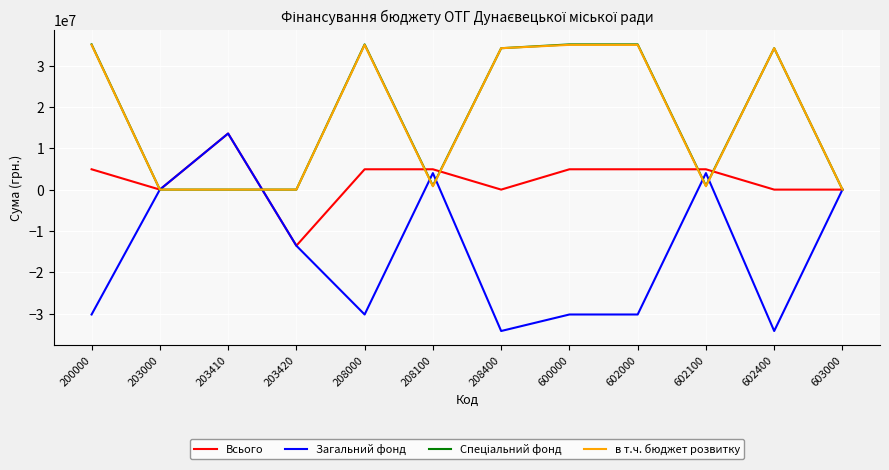

Which series has the widest spread of values?

Загальний фонд